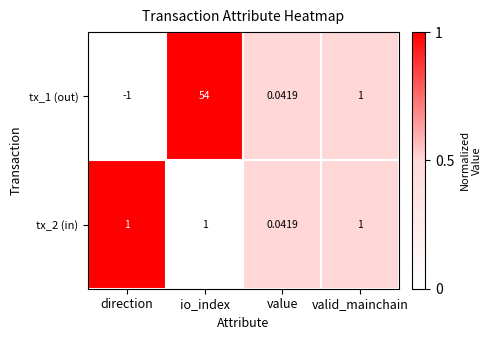

At which category is the sum across all series the highest?

io_index